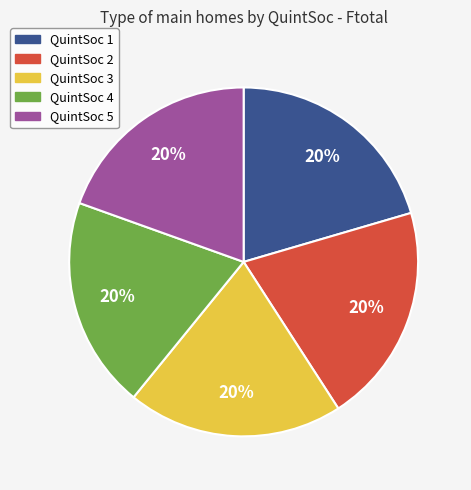

Does any single category account for the majority?

No